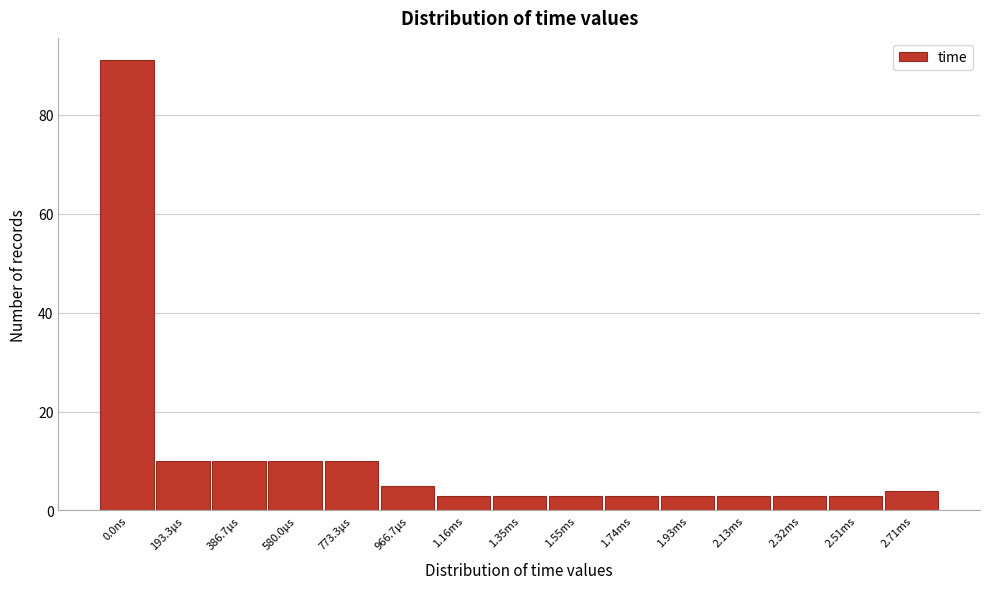

Reading left to right, extract all data points from this chart.

91	10	10	10	10	5	3	3	3	3	3	3	3	3	4